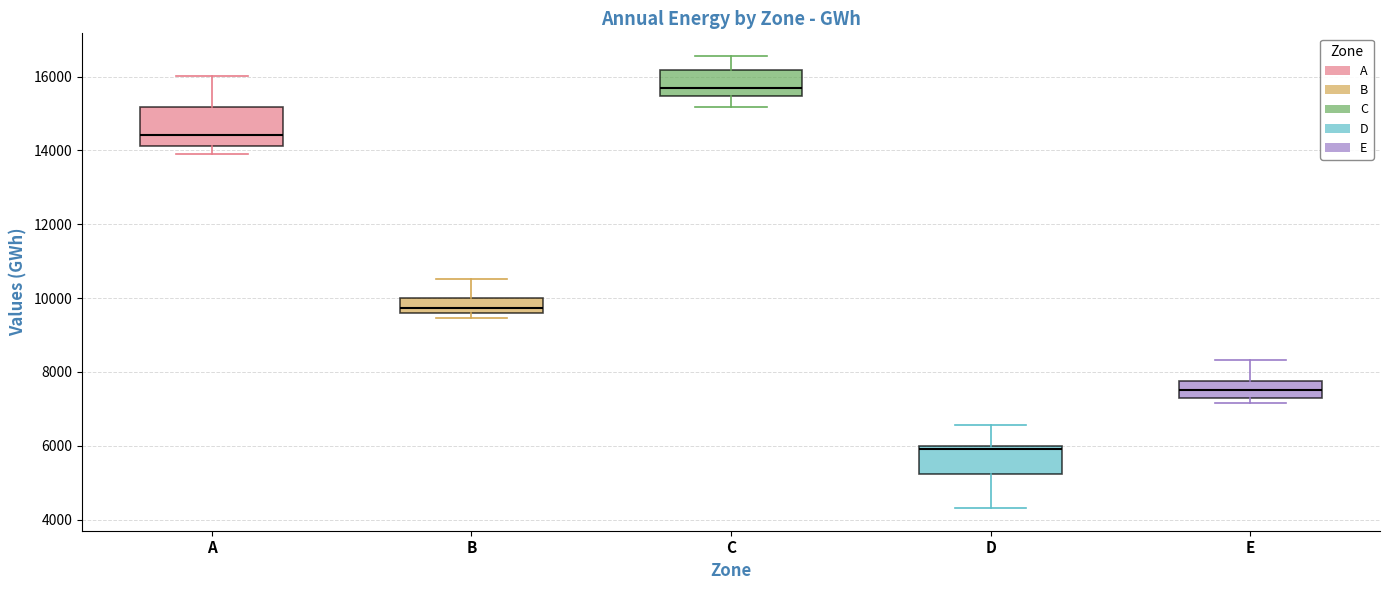

Reading left to right, transcribe this box plot: for each box, give where its median line is, the range the box spans, and where its two whiskers end, as read against the y-axis. The values are not printed on the chart, so give them approximately, as read against the axis.

A: median 14400, box 14200 to 15200, whiskers 14000 to 16000
B: median 9800, box 9600 to 10000, whiskers 9400 to 10600
C: median 15600, box 15400 to 16200, whiskers 15200 to 16600
D: median 6000 (just below the box's upper edge), box 5200 to 6000, whiskers 4400 to 6600
E: median 7600, box 7200 to 7800, whiskers 7200 (just below the box's lower edge) to 8400